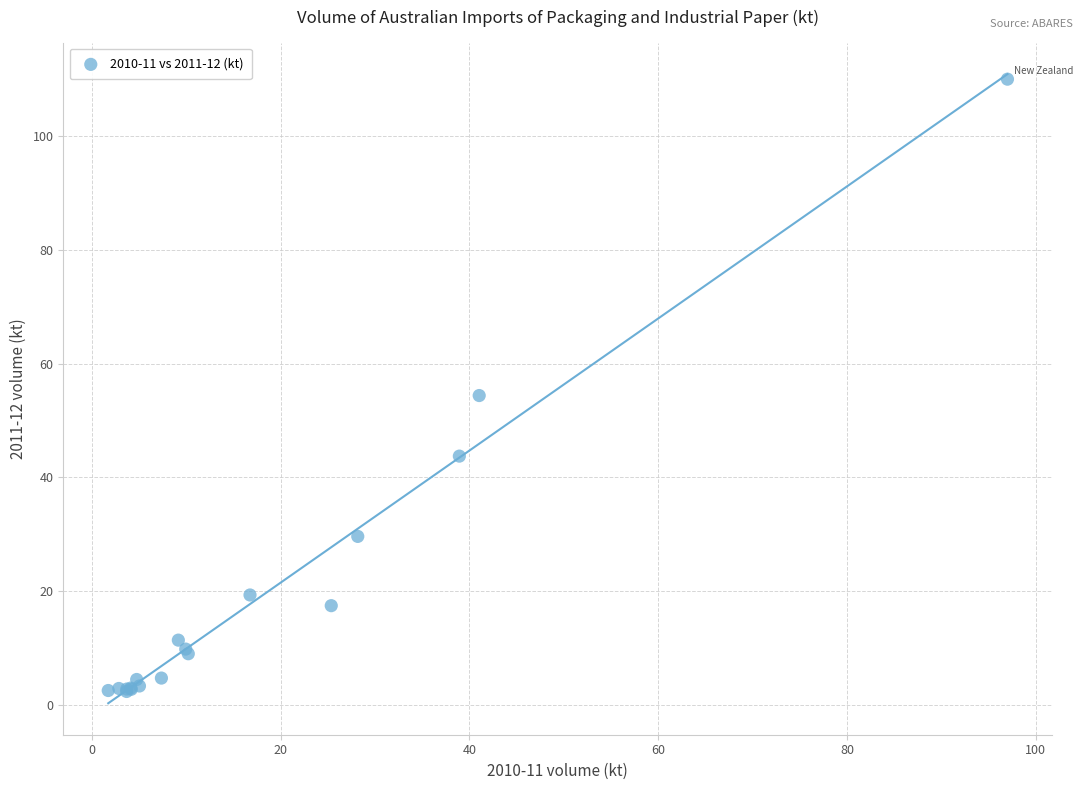

What Y value in the scatter plot is closest to 56?

54.4